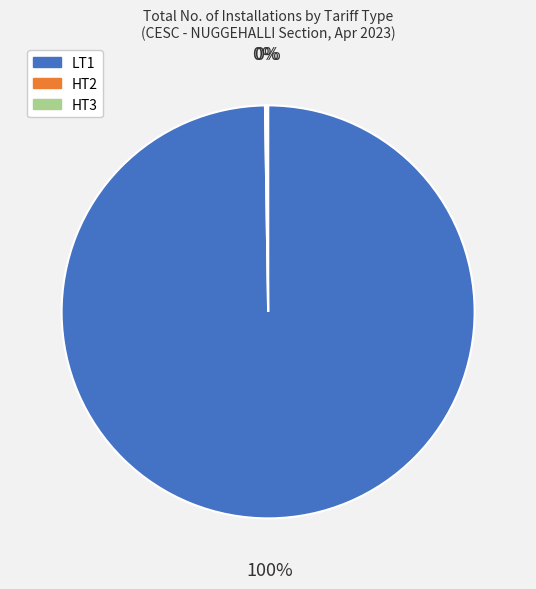

To the nearest percent, what is the average slice percentage?

33%